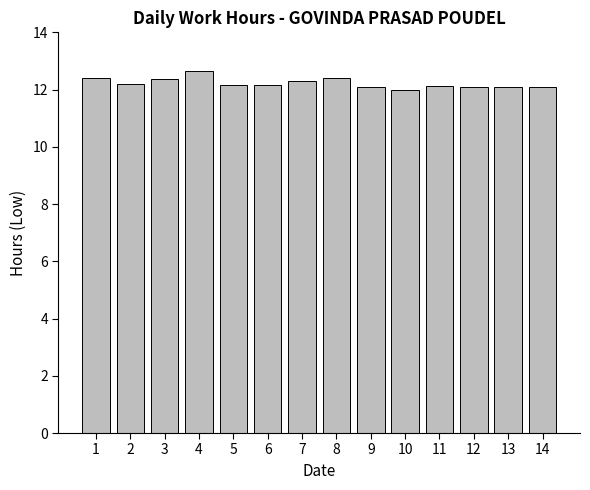

What is the maximum value shown in the chart?

12.7